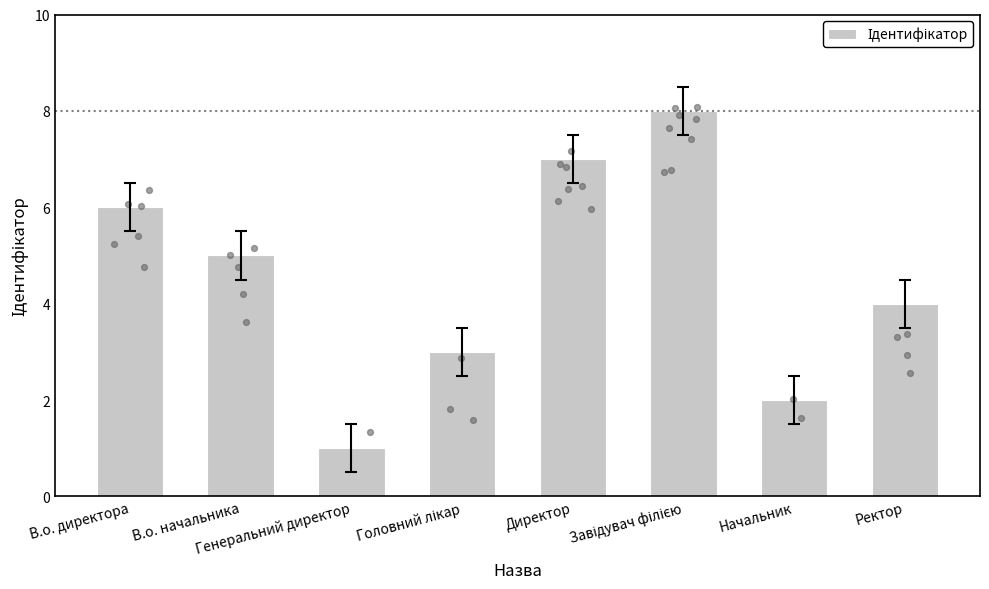

What is the ratio of the value at Завідувач філією to the value at Директор?

1.1